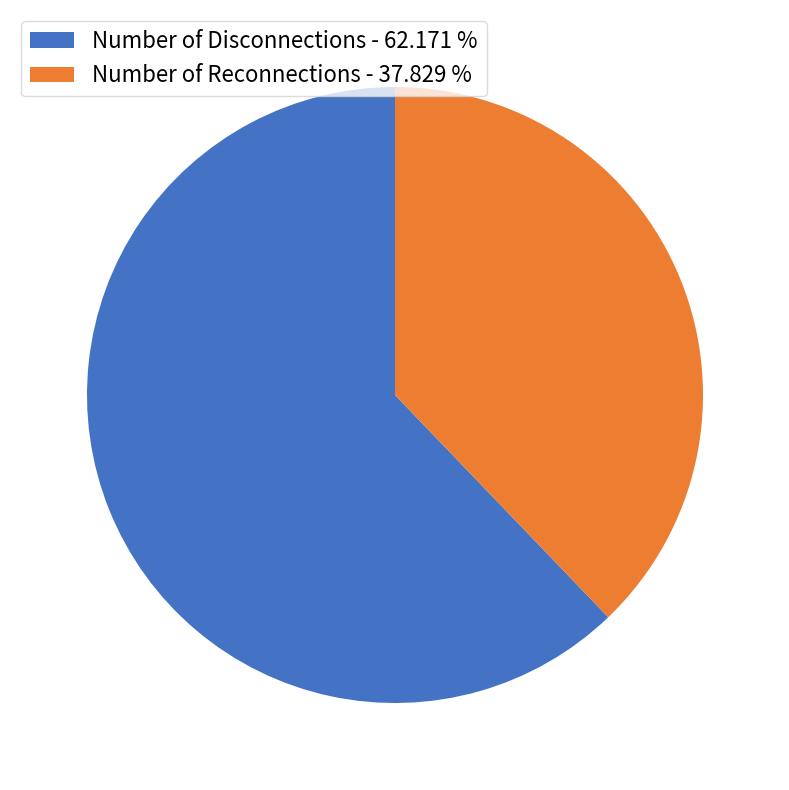

Which category has the smallest portion of the pie?

Number of Reconnections - 37.829 %